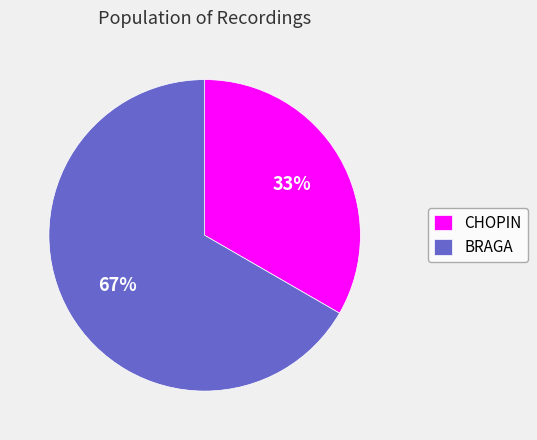

How many slices are in this pie chart?

2